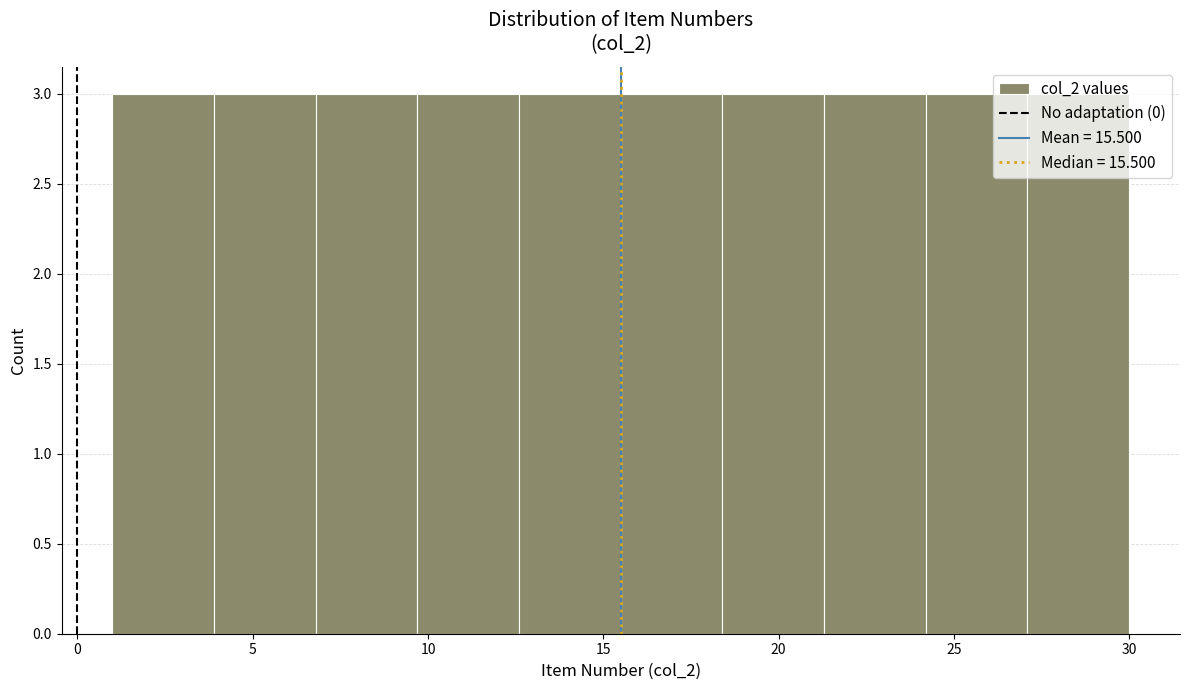

Reading left to right, list every bar in this chart as the range it spans on the x-axis followed by its height. Neither the bar edges nor the heights are printed on the chart, so give them approximately, as read against the axes.

1.0 to 3.9: 3
3.9 to 6.8: 3
6.8 to 9.7: 3
9.7 to 12.6: 3
12.6 to 15.5: 3
15.5 to 18.4: 3
18.4 to 21.3: 3
21.3 to 24.2: 3
24.2 to 27.1: 3
27.1 to 30.0: 3